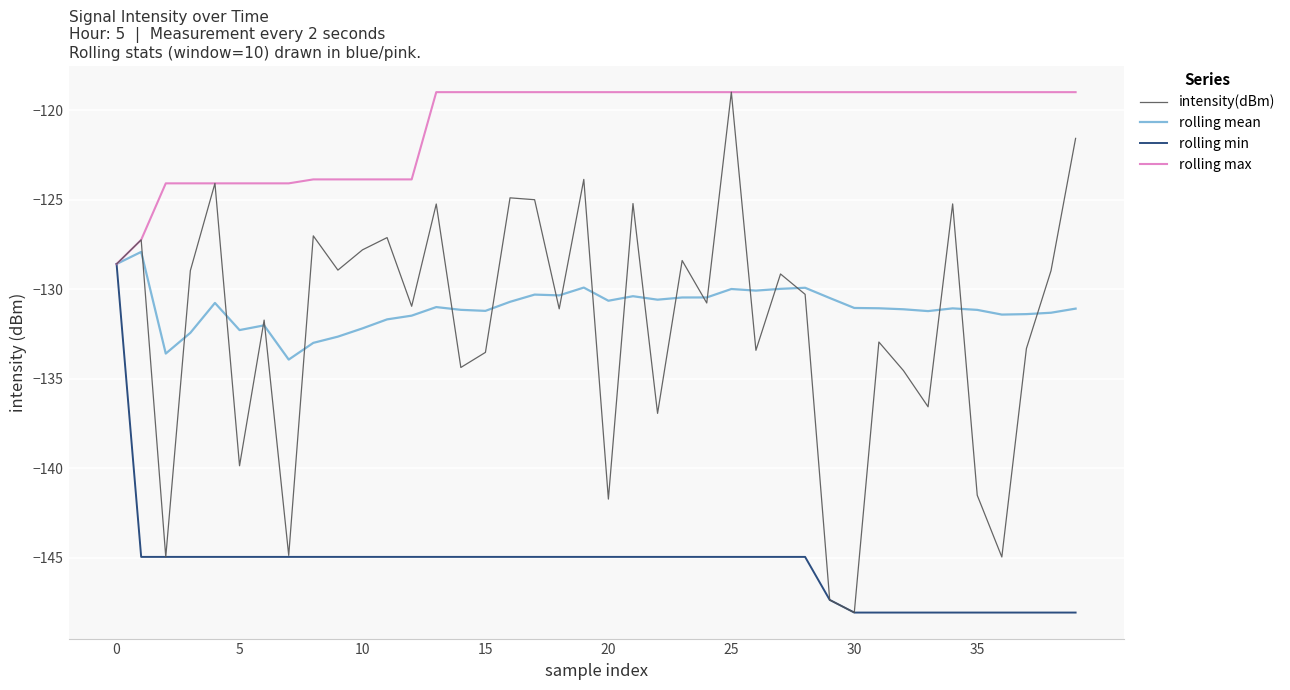

What is the difference between the maximum and minimum values in the rolling min series?

19.5